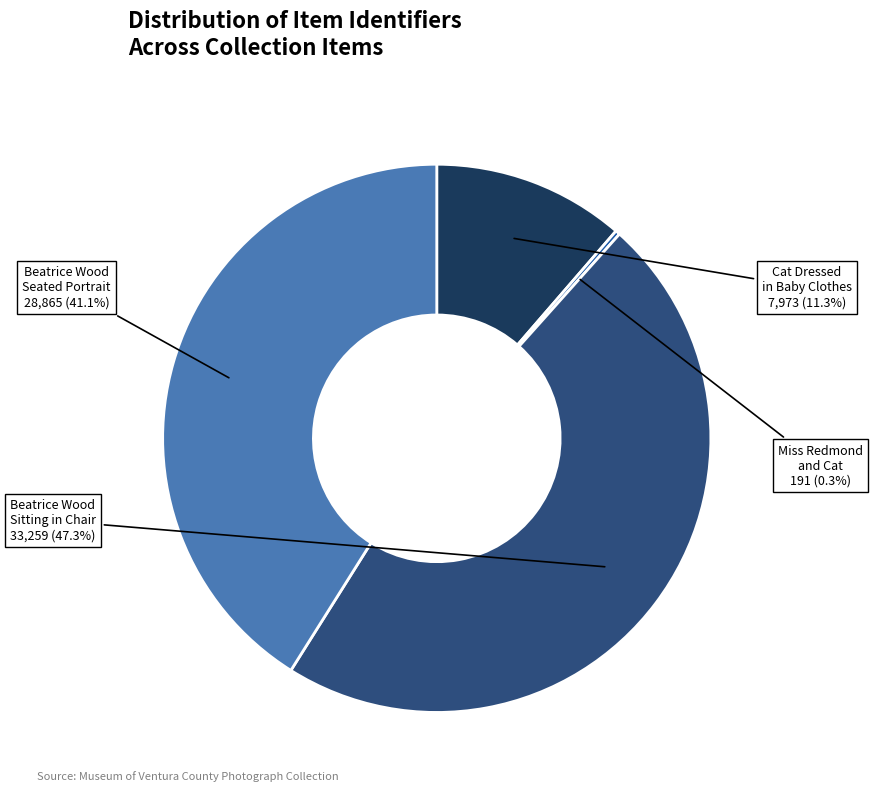

Is there a majority slice in this chart?

No